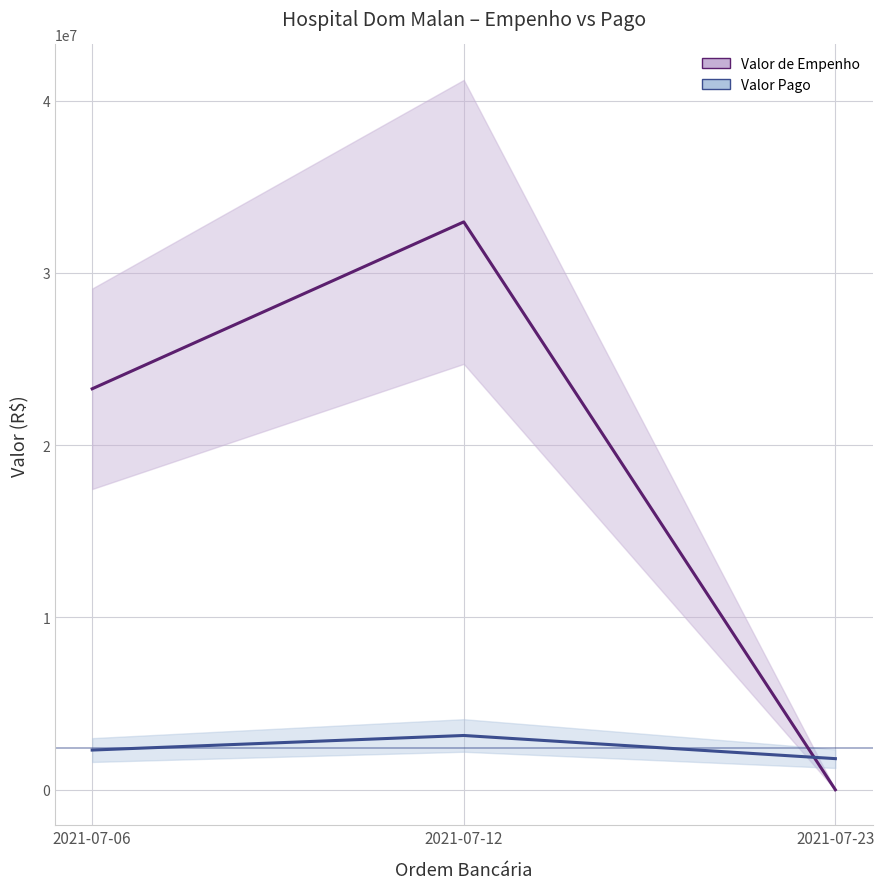

Rank the categories by Valor de Empenho value from highest to lowest.

2021-07-12, 2021-07-06, 2021-07-23